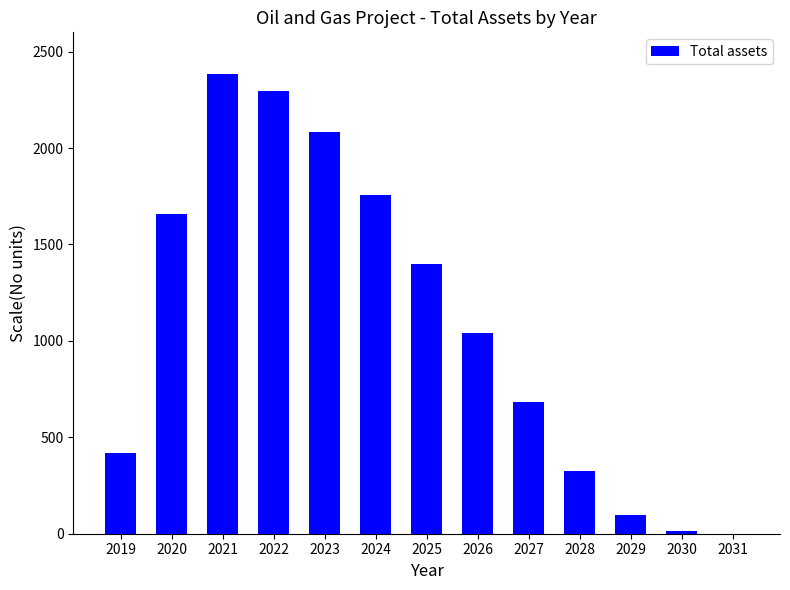

What is the change in value from 2022 to 2031?

-2295.6